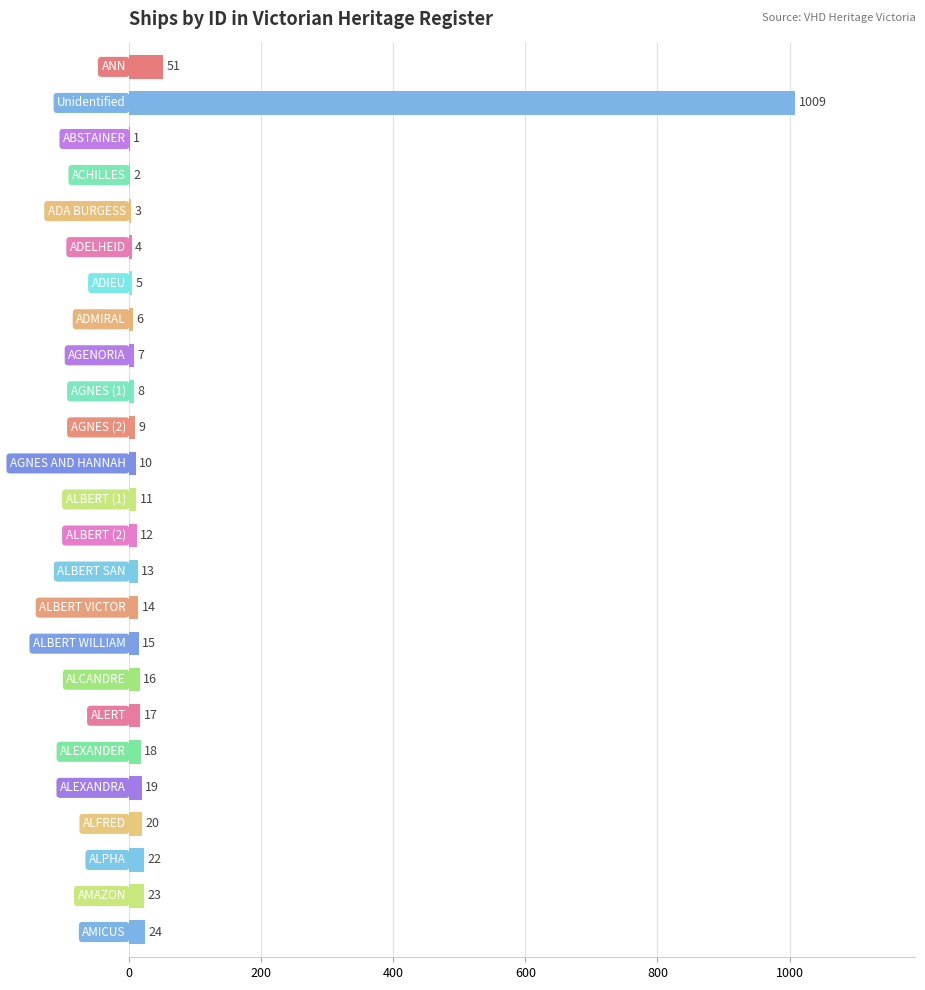

What is the greatest value displayed?

1009